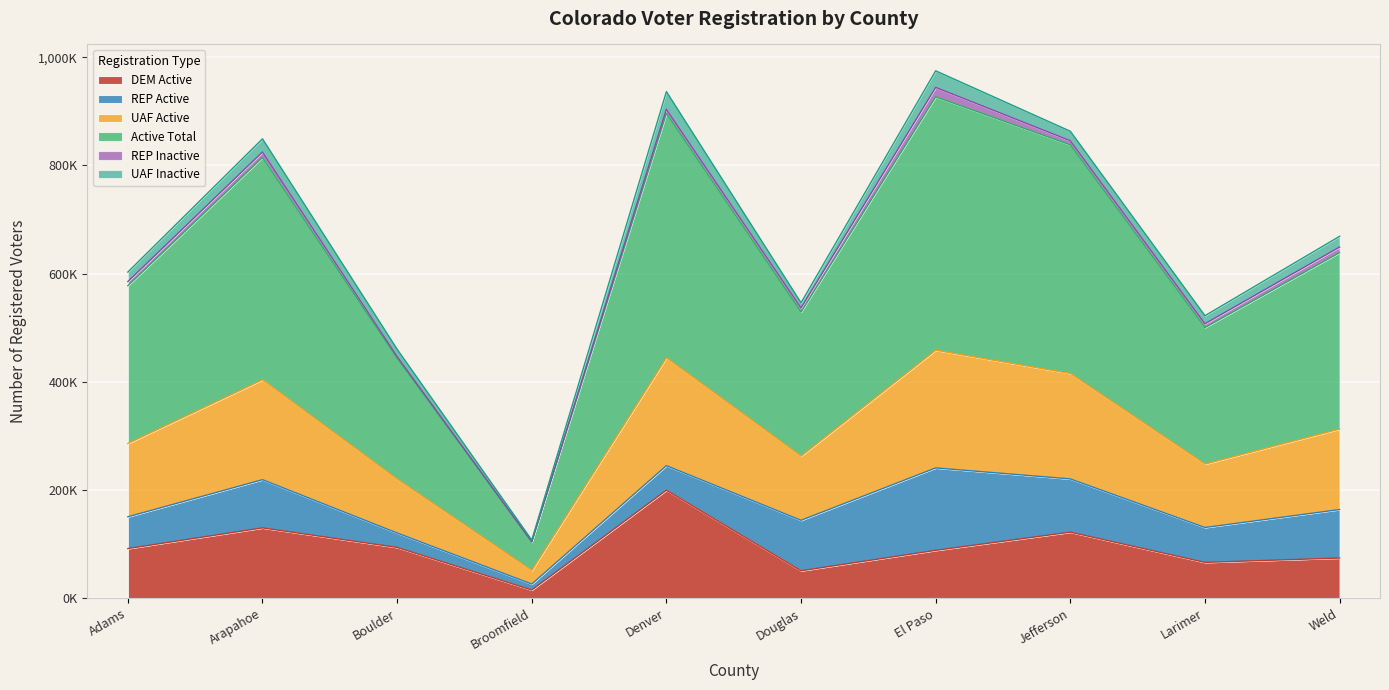

Where is Active Total nearest to the value 515053?

Douglas